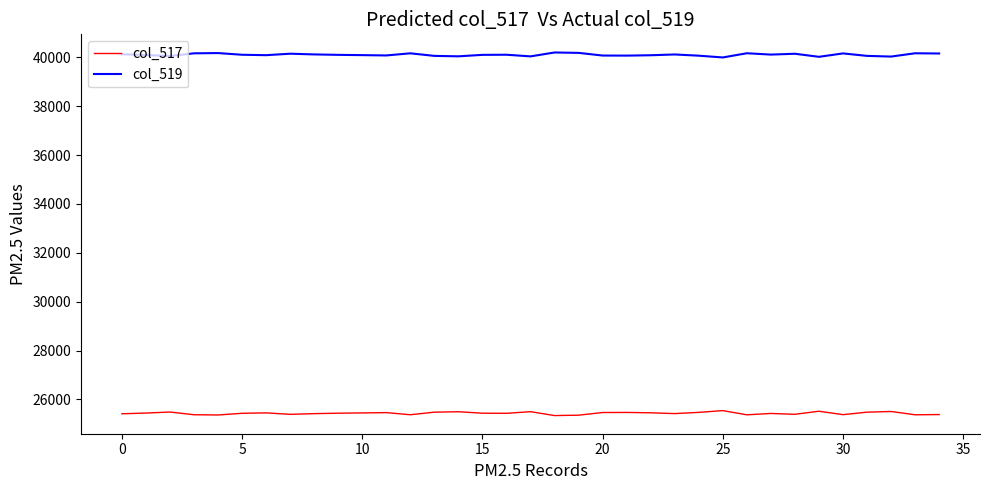

Rank the series by their average value, from lowest to highest.

col_517, col_519